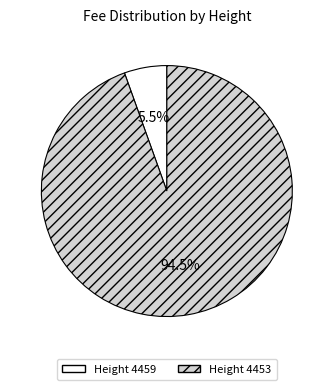

Rank the categories by value from highest to lowest.

Height 4453, Height 4459